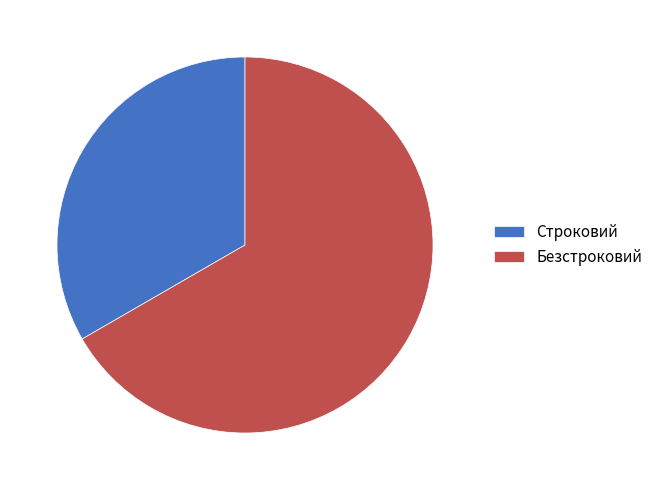

Is it true that Безстроковий is 75% of the pie?

False